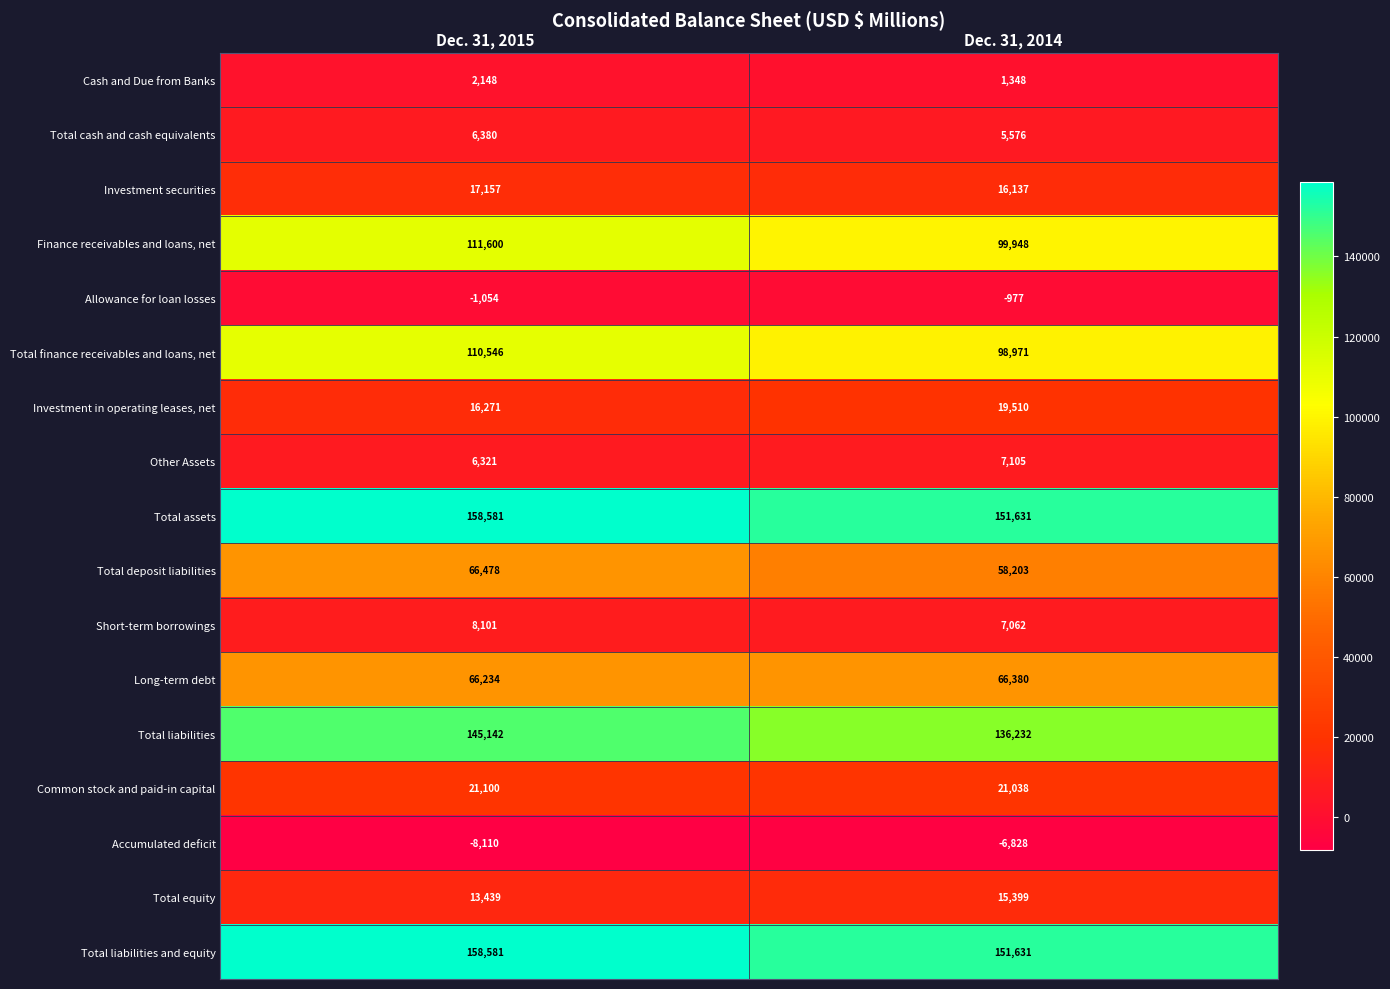

True or false: Total cash and cash equivalents has a value of 9673 at Dec. 31, 2014.

False